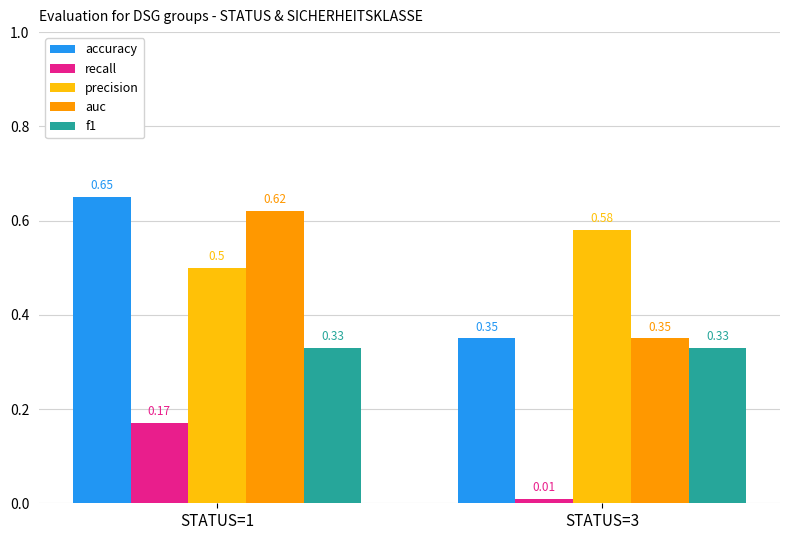

List the series in order of their peak value, lowest first.

recall, f1, precision, auc, accuracy